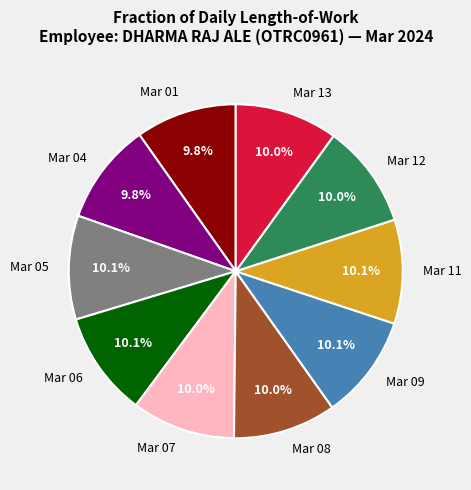

How much of the chart is everything except Mar 08?

90.0%